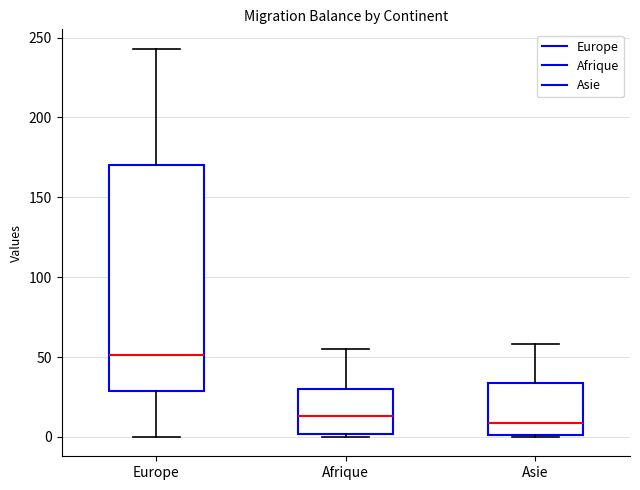

Reading left to right, read every box against the y-axis: the position of its median line, the range the box covers, and the ends of its whiskers. The values are not printed on the chart, so give them approximately, as read against the axis.

Europe: median 50, box 30 to 170, whiskers 0 to 245
Afrique: median 15, box 0 to 30, whiskers 0 (just below the box's lower edge) to 55
Asie: median 10, box 0 to 35, whiskers 0 to 60